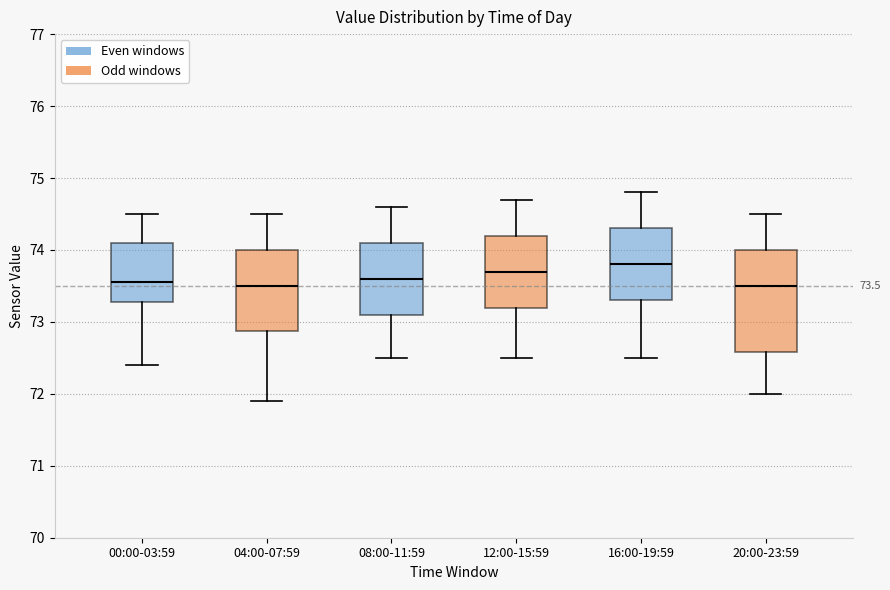

Comparing the boxes themselves (not the whiskers), which one is the tallest?

20:00-23:59